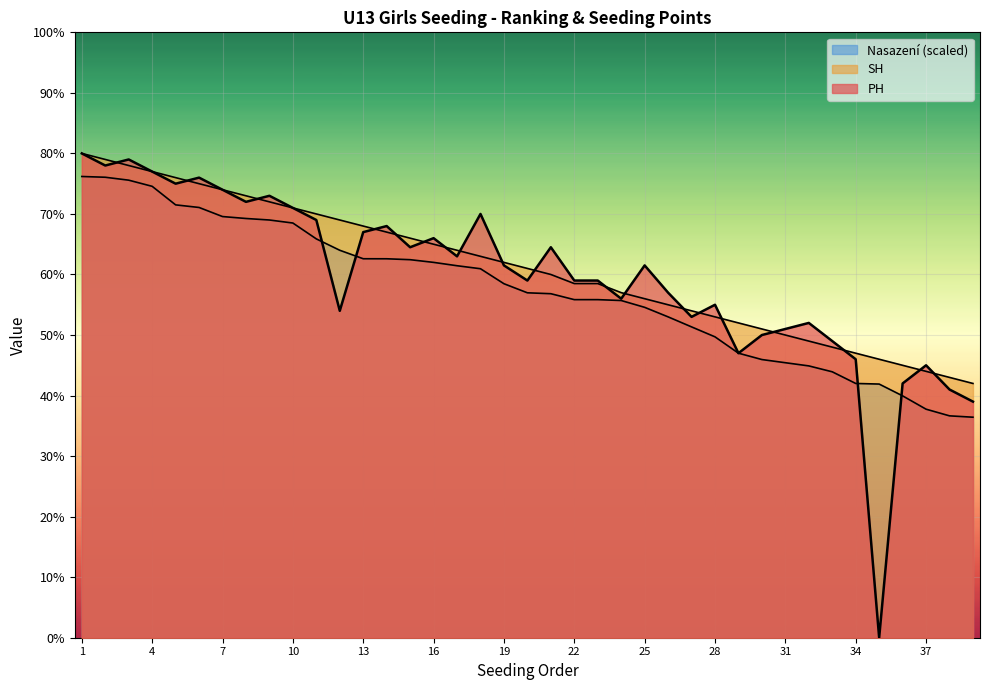

True or false: SH has more than 1 interior local peaks.

False